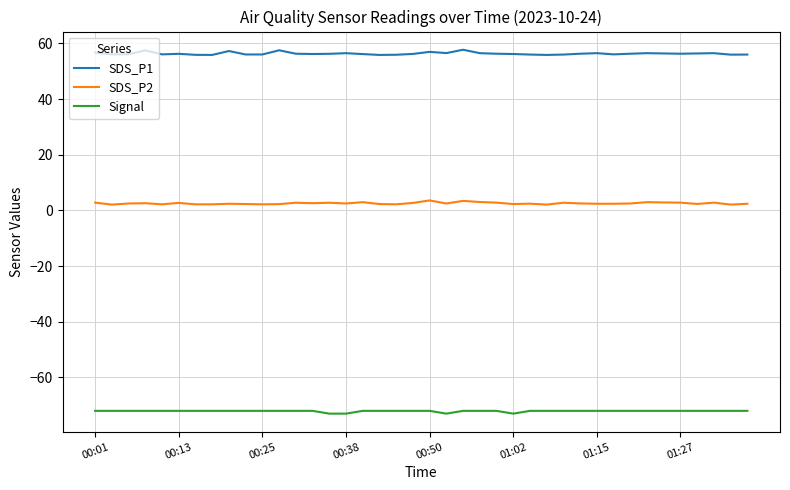

True or false: SDS_P2 has more than 2 points higher than both neighbors.

True